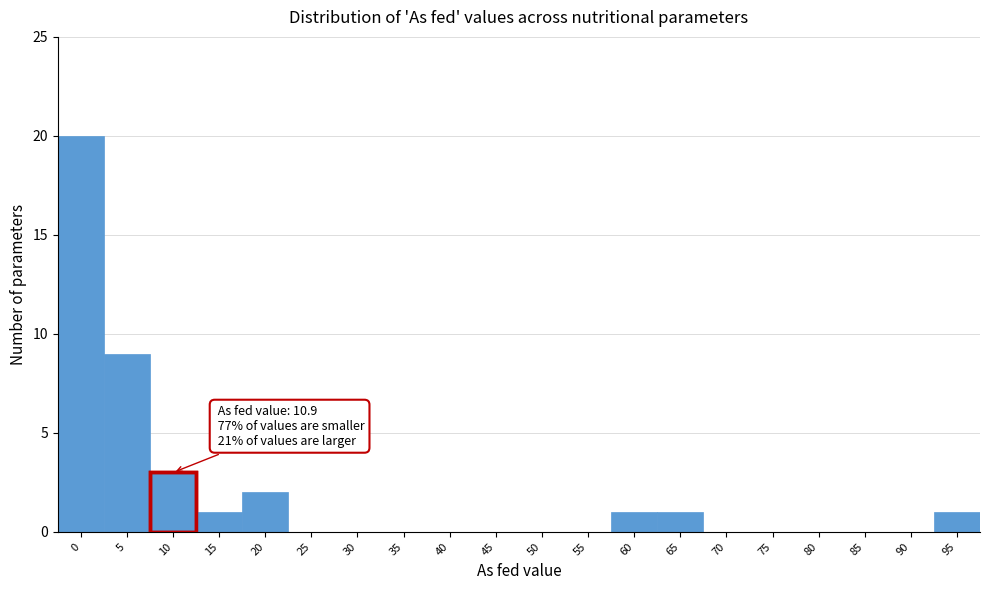

Reading left to right, what are all the values shown in this chart?

0=20	5=9	10=3	15=1	20=2	25=0	30=0	35=0	40=0	45=0	50=0	55=0	60=1	65=1	70=0	75=0	80=0	85=0	90=0	95=1